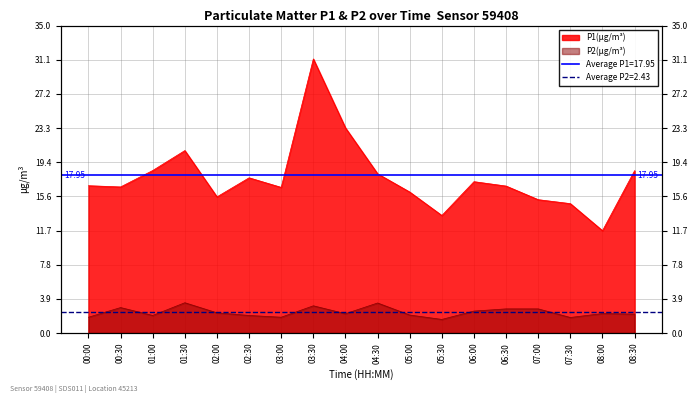

At which category does P1 reach its first local valley?

00:30